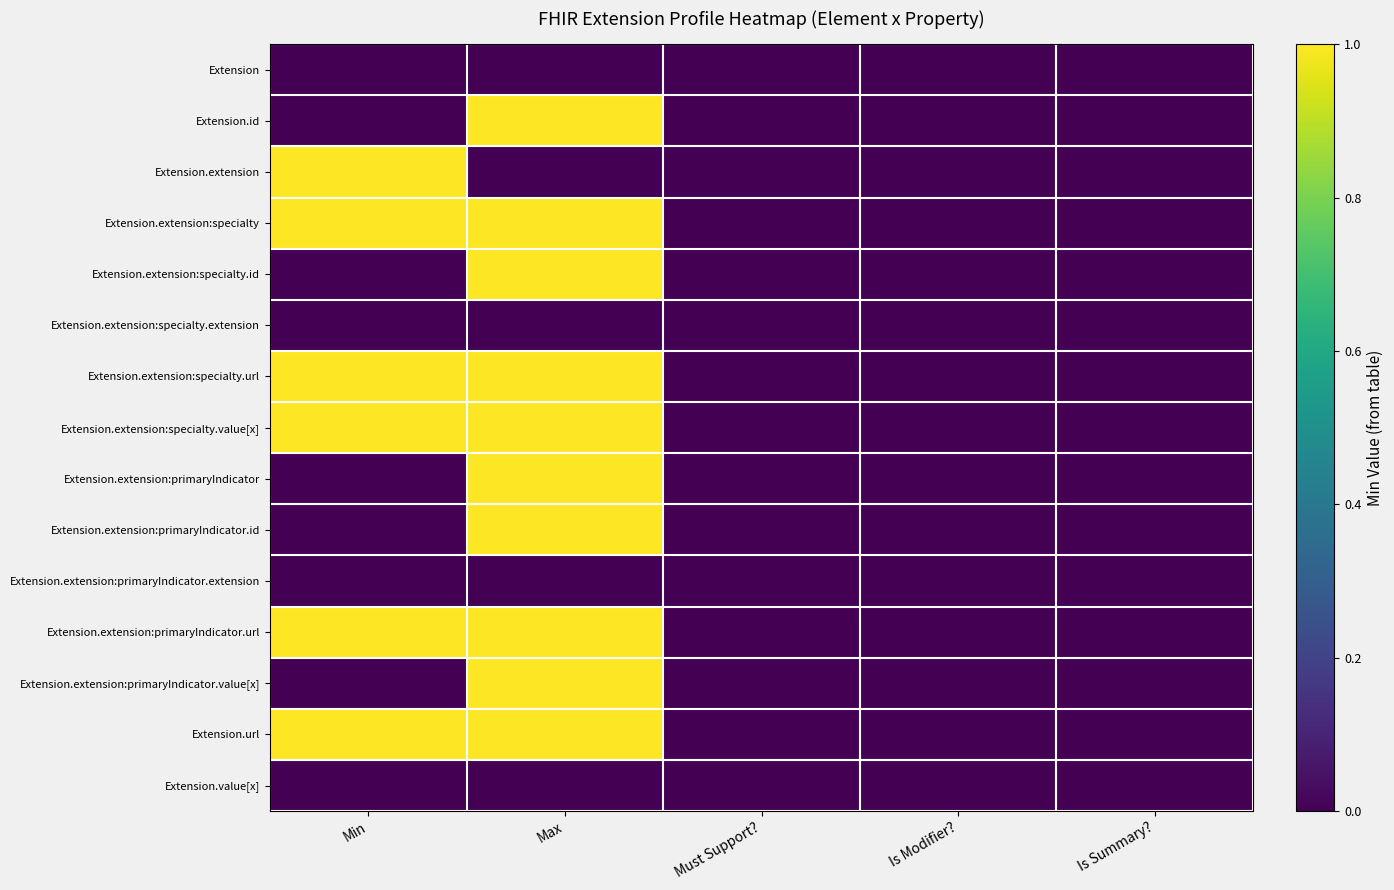

Which series has the largest total across all categories?

Extension.extension:specialty